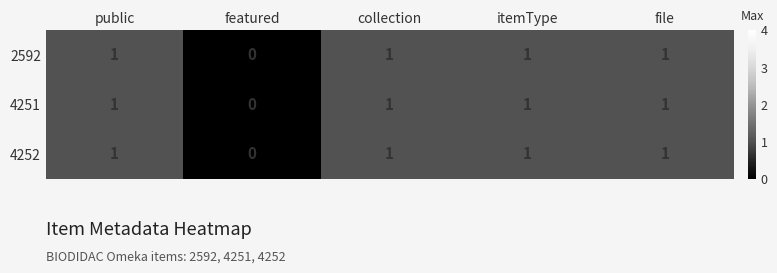

Is it true that 4251 equals 2 at public?

False